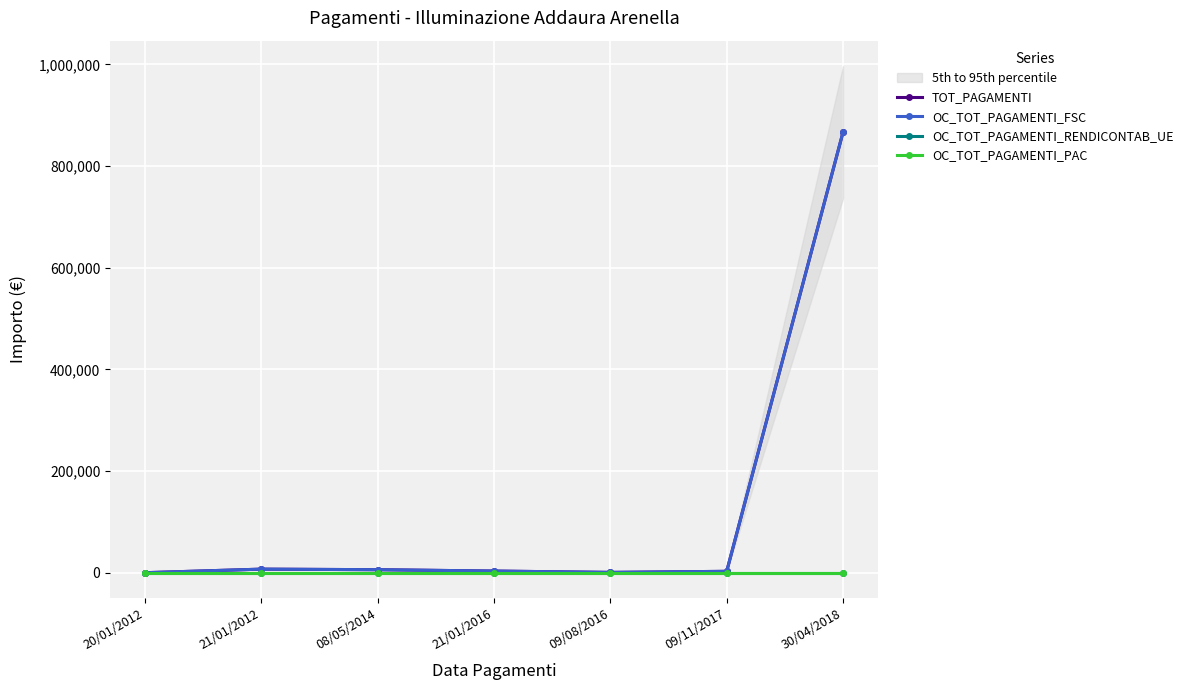

At how many categories does at least one series exceed 565759?

1